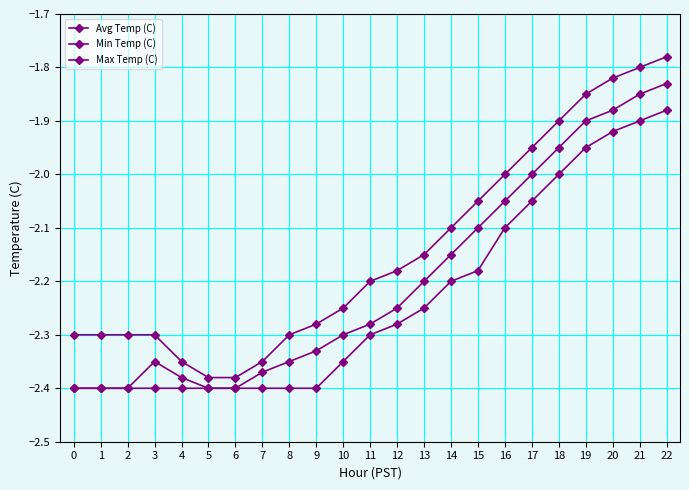

How many series are shown in this chart?

3